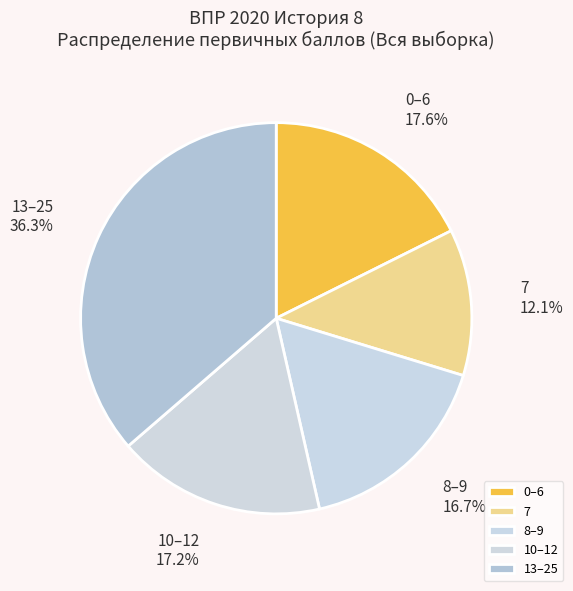

What is the ratio of the value at 7 to the value at 0–6?

0.7